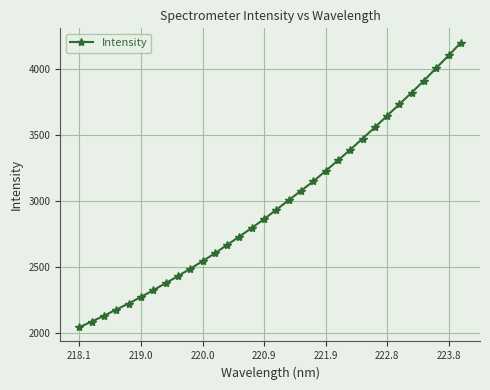

What is the difference between the maximum and minimum values?

2155.1